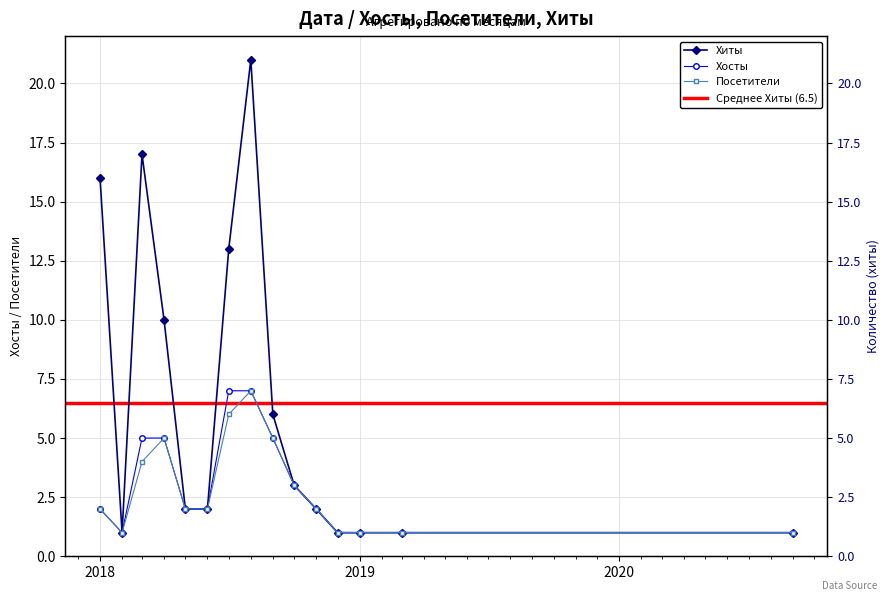

In Хиты, how many points are higher than both neighbors (excluding endpoints)?

2